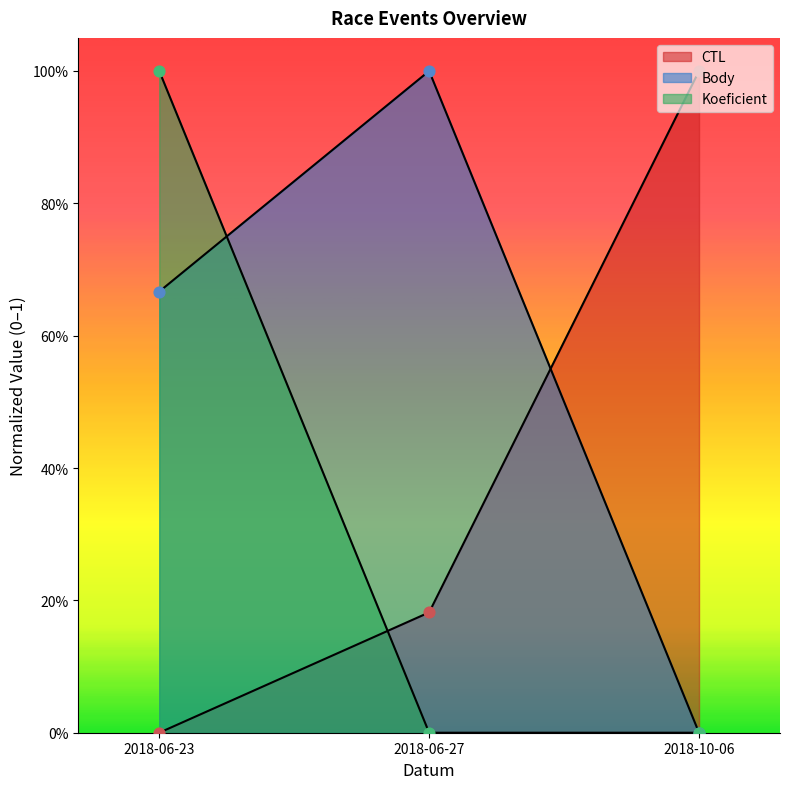

What is the total value across all series at 2018-10-06?

1.0